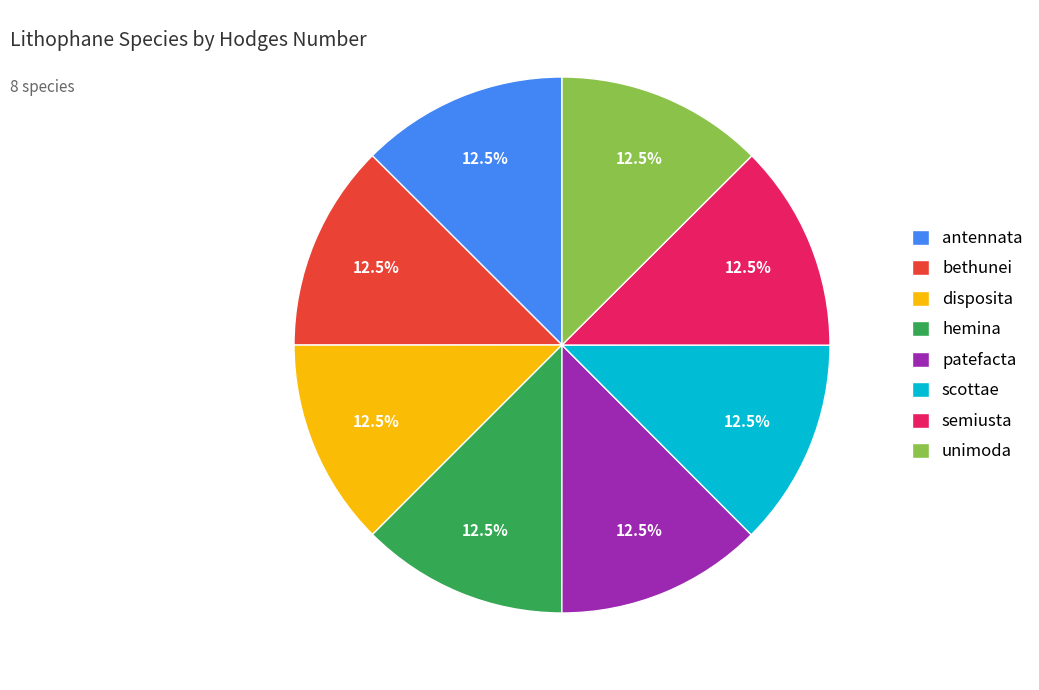

What is the total percentage of antennata and scottae?

25.0%